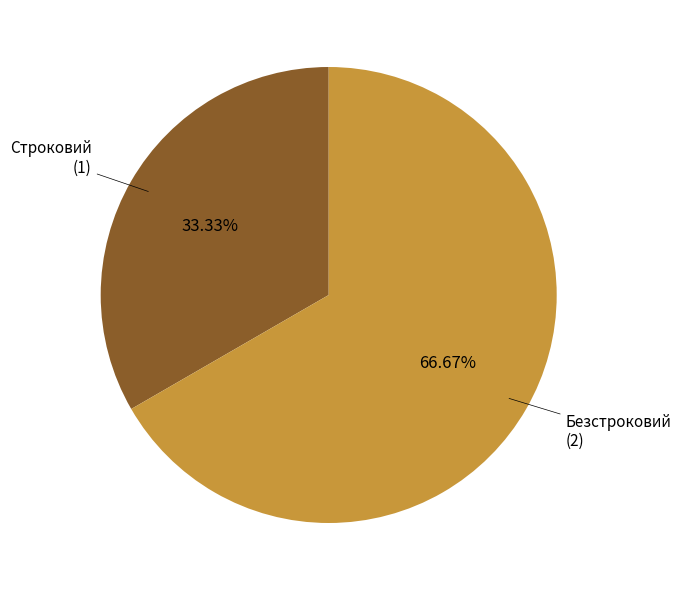

Count the number of slices in the pie.

2